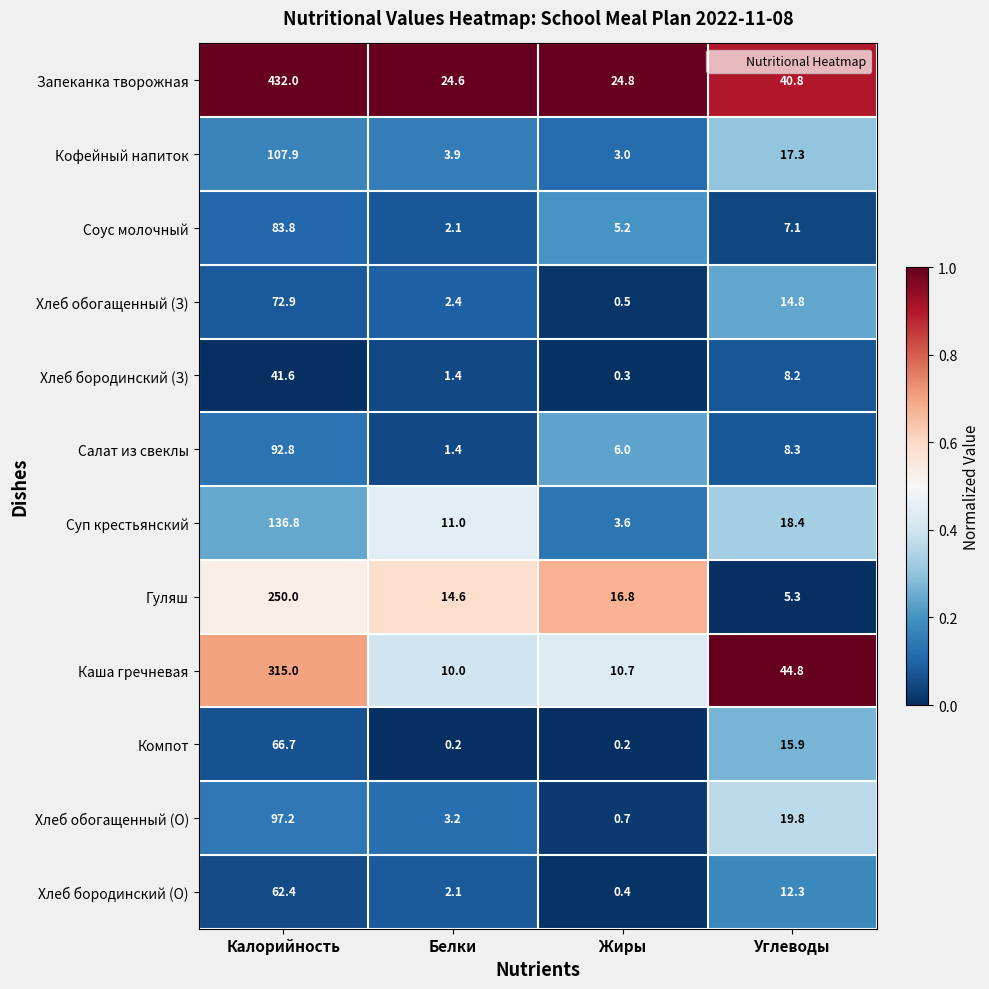

Where is Хлеб бородинский (З) nearest to the value 20?

Углеводы